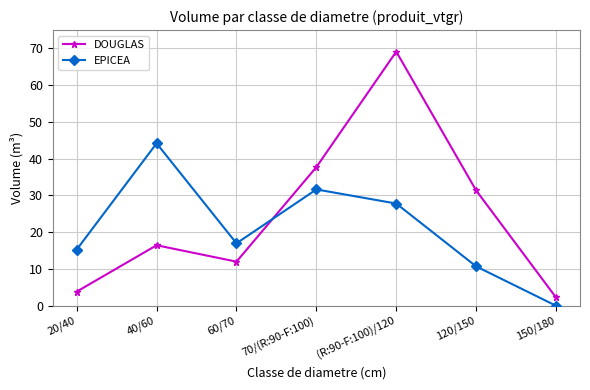

True or false: EPICEA has a value of 41.8 at (R:90-F:100)/120.

False